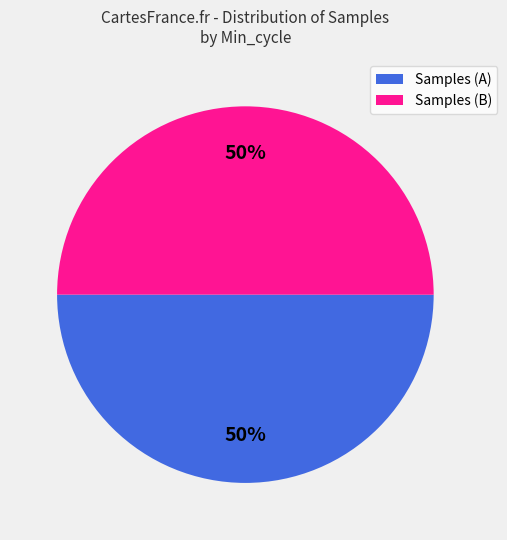

What is the ratio of the value at Samples (B) to the value at Samples (A)?

1.0